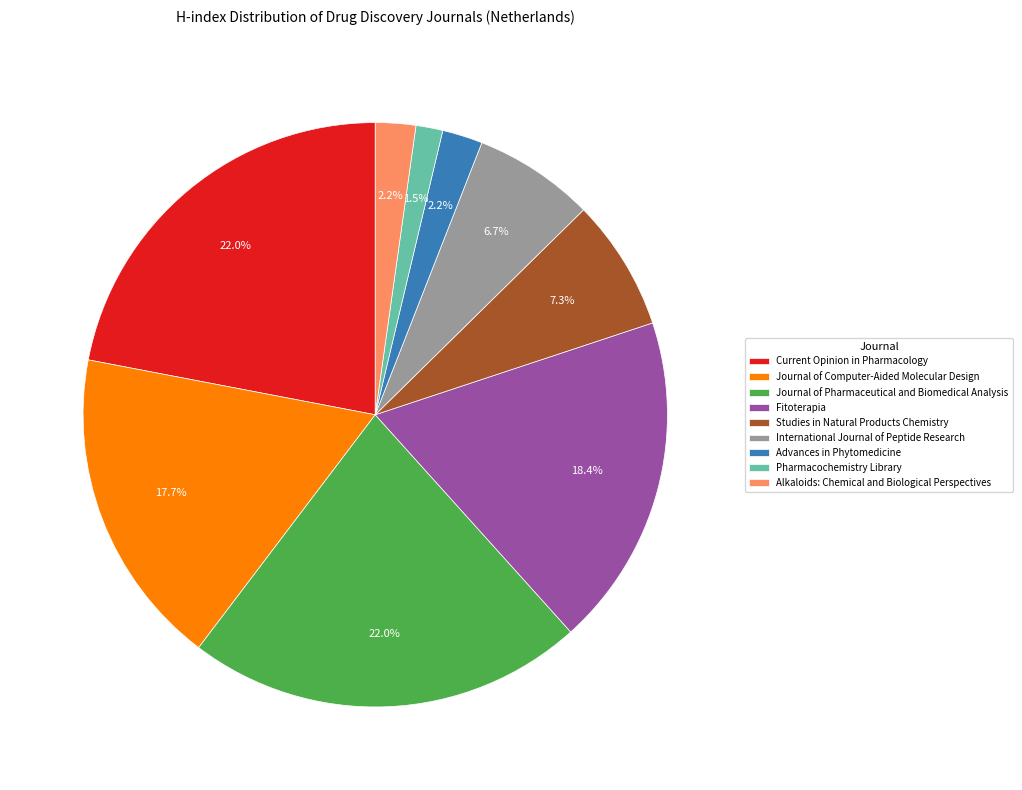

To the nearest percent, what is the combined percentage of Advances in Phytomedicine and Journal of Computer-Aided Molecular Design?

20%